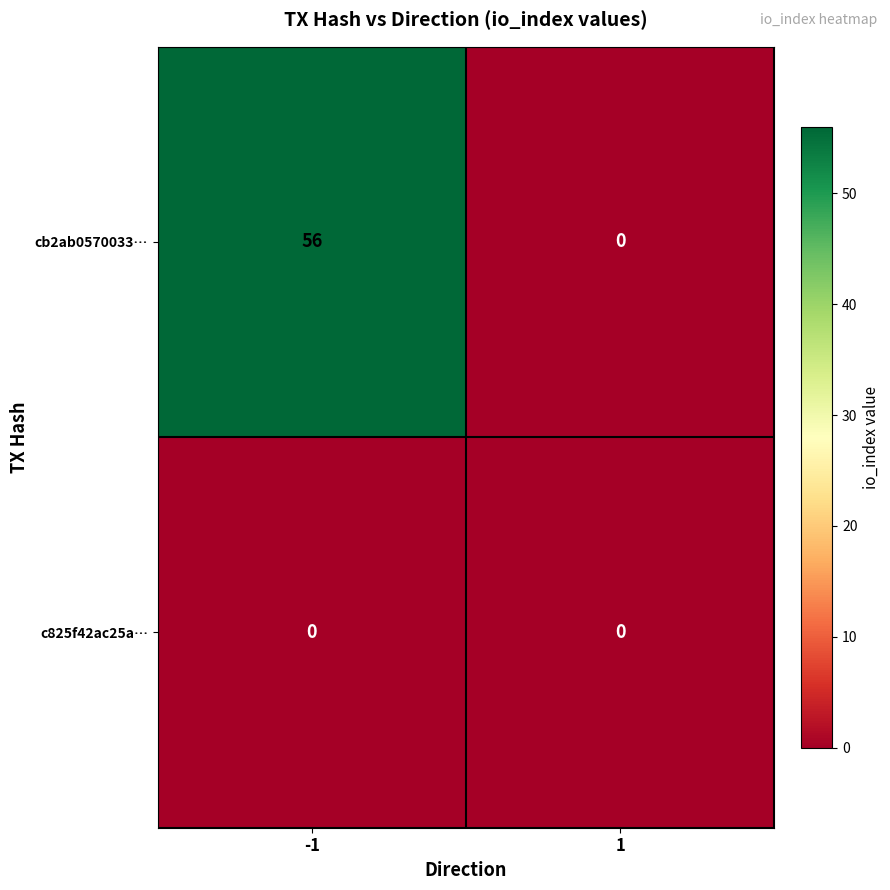

Rank the series by their average value, from lowest to highest.

c825f42ac25a…, cb2ab0570033…